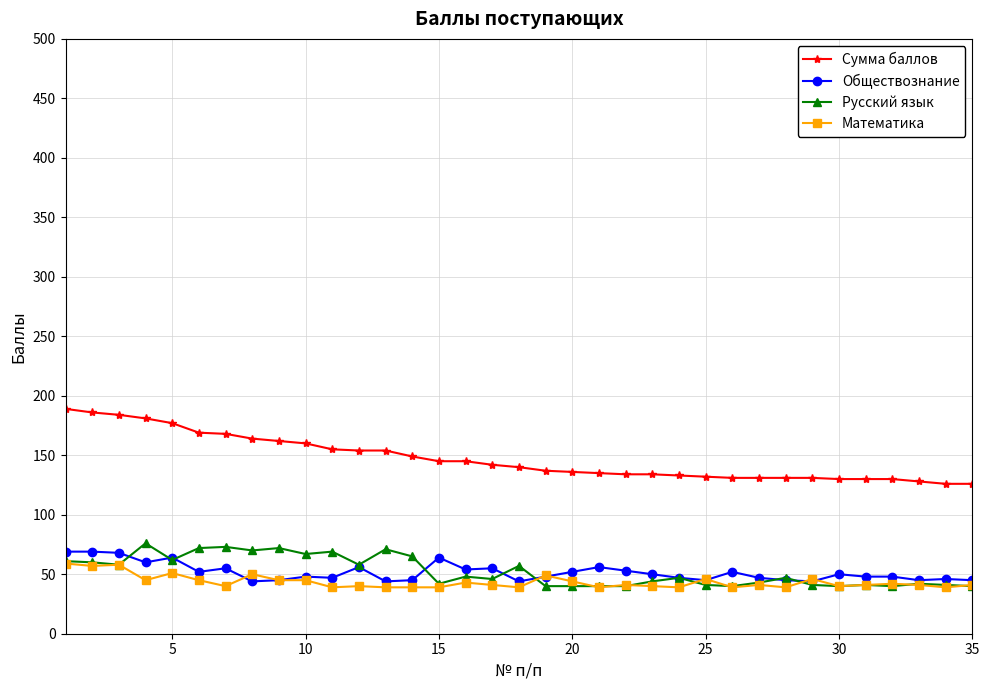

Which series has the largest range (max minus min)?

Сумма баллов